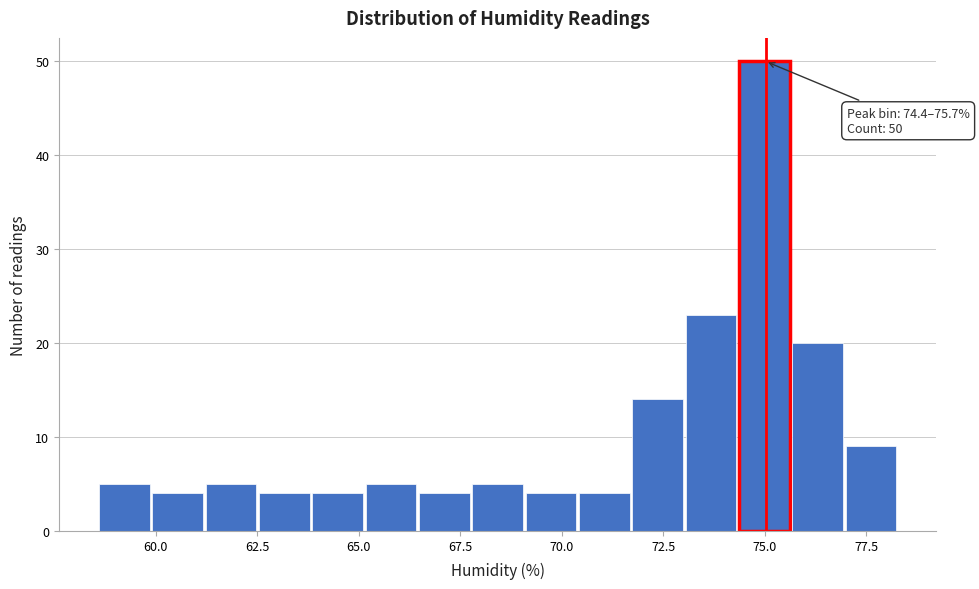

Read against the x-axis, roughly where is the centre of the tallest bar?

75.0